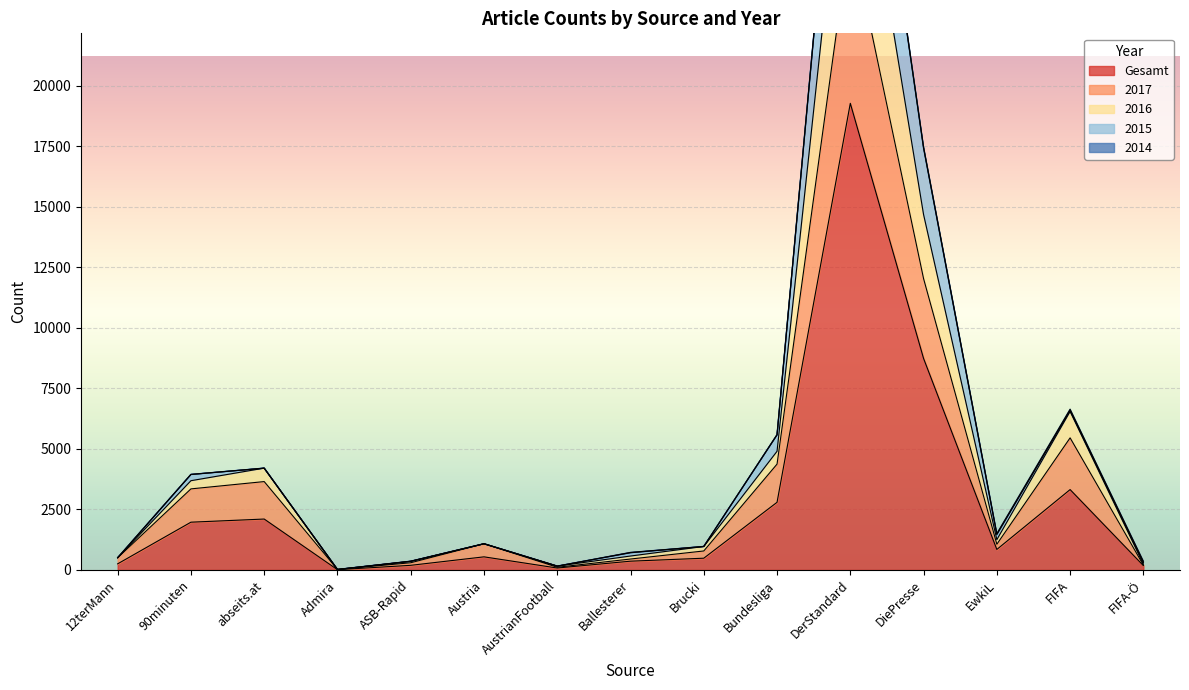

At which label is Gesamt closest to 9645?

DiePresse